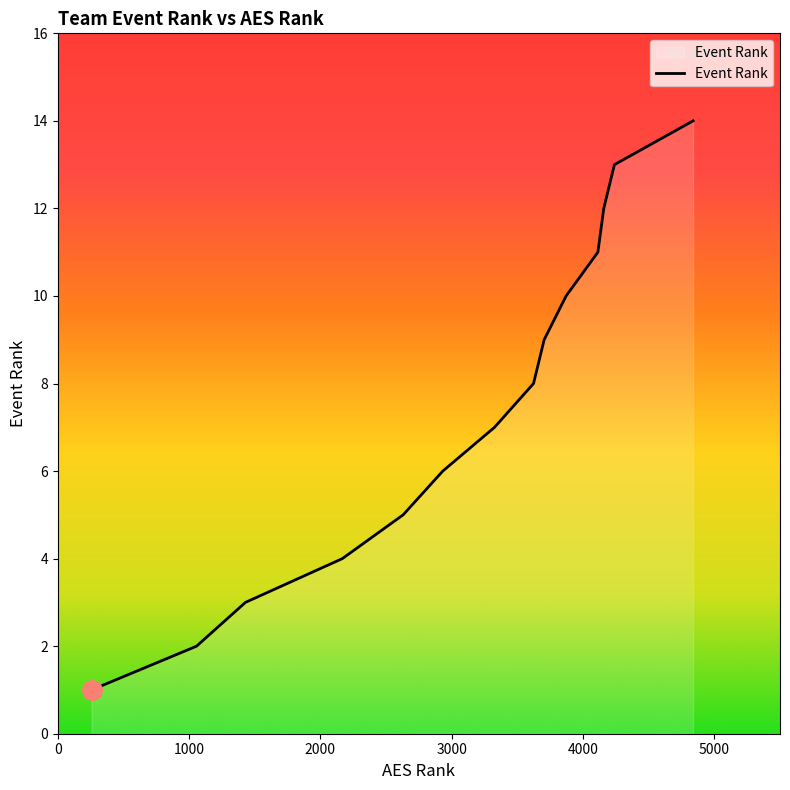

Reading right to left, what are all the values shown in this chart?

14	13	12	11	10	9	8	7	6	5	4	3	2	1